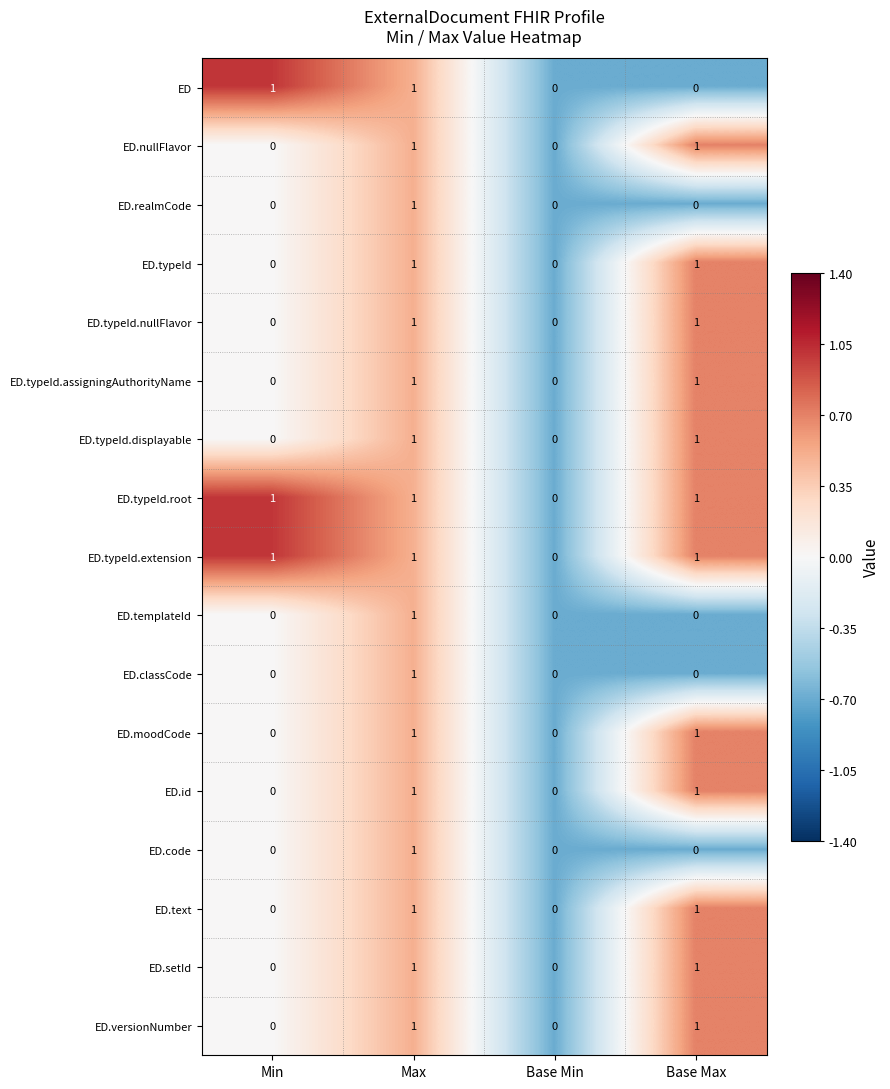

What is the total value across all series at Min?

3